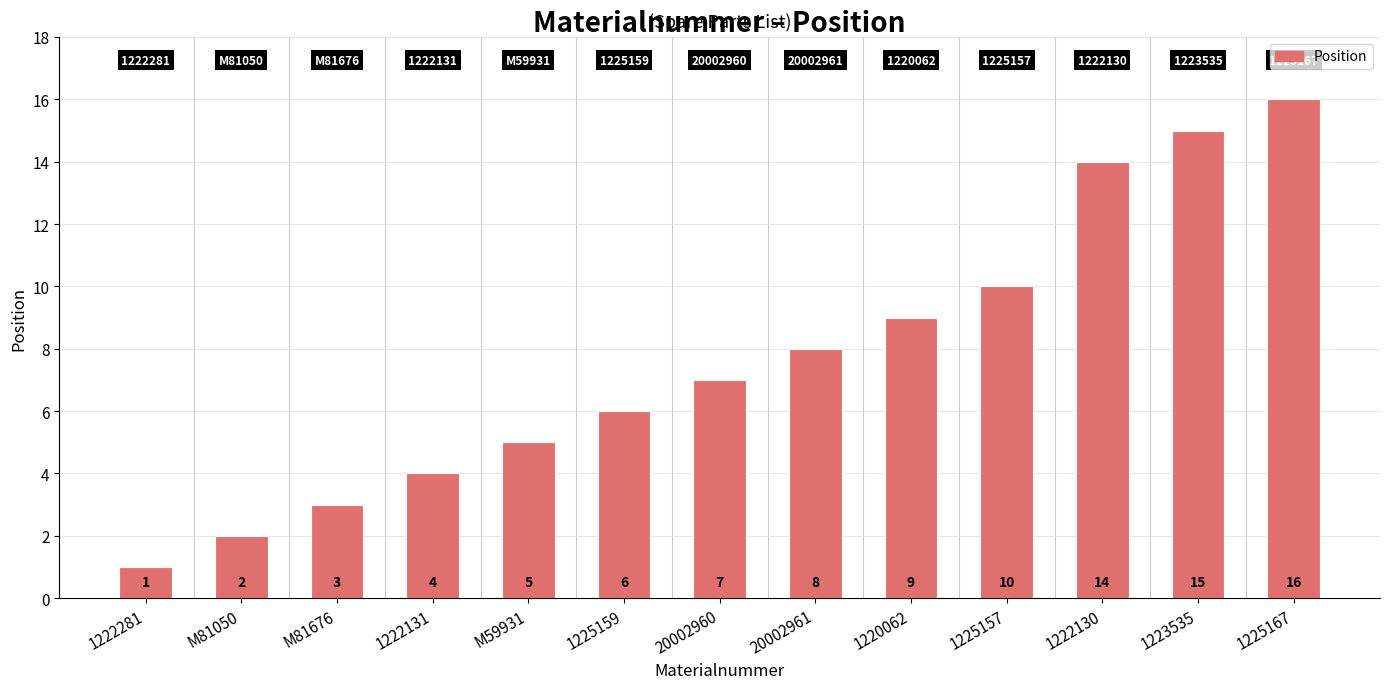

What is the label of the 2nd bar from the right?

1223535